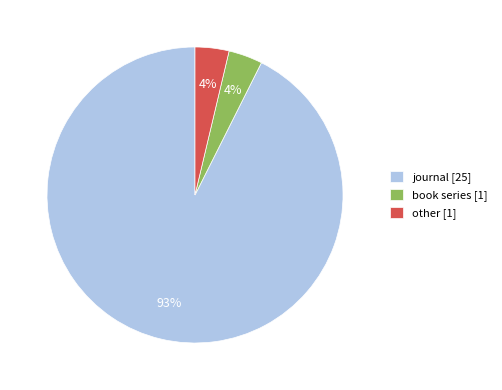

Approximately how many times larger is the value at other compared to book series?

1.0